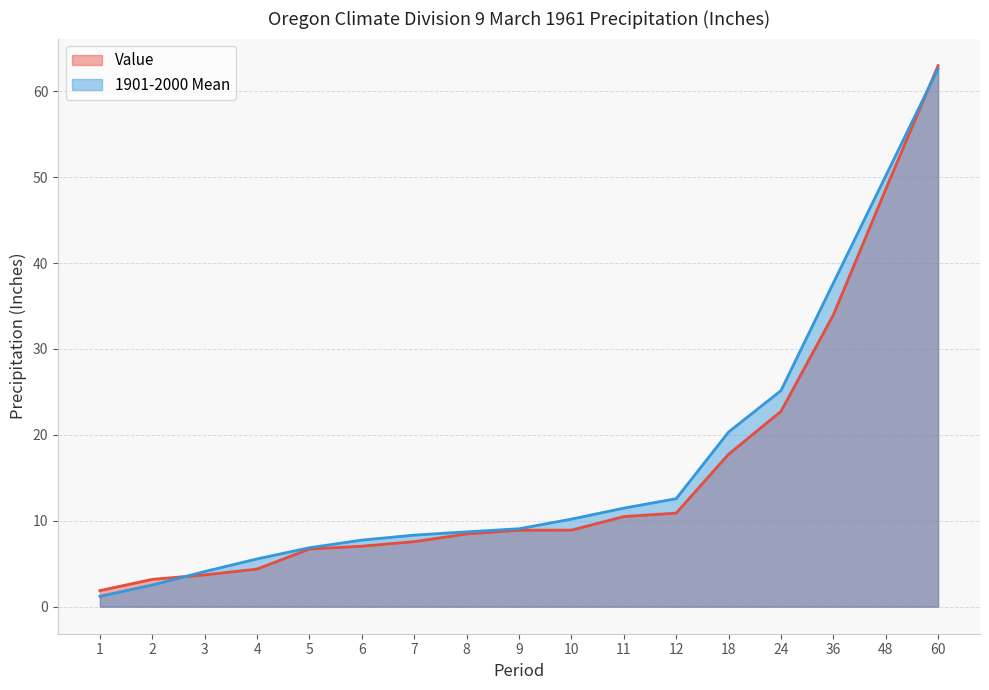

The value of Value at 4 is 7.3. True or false?

False